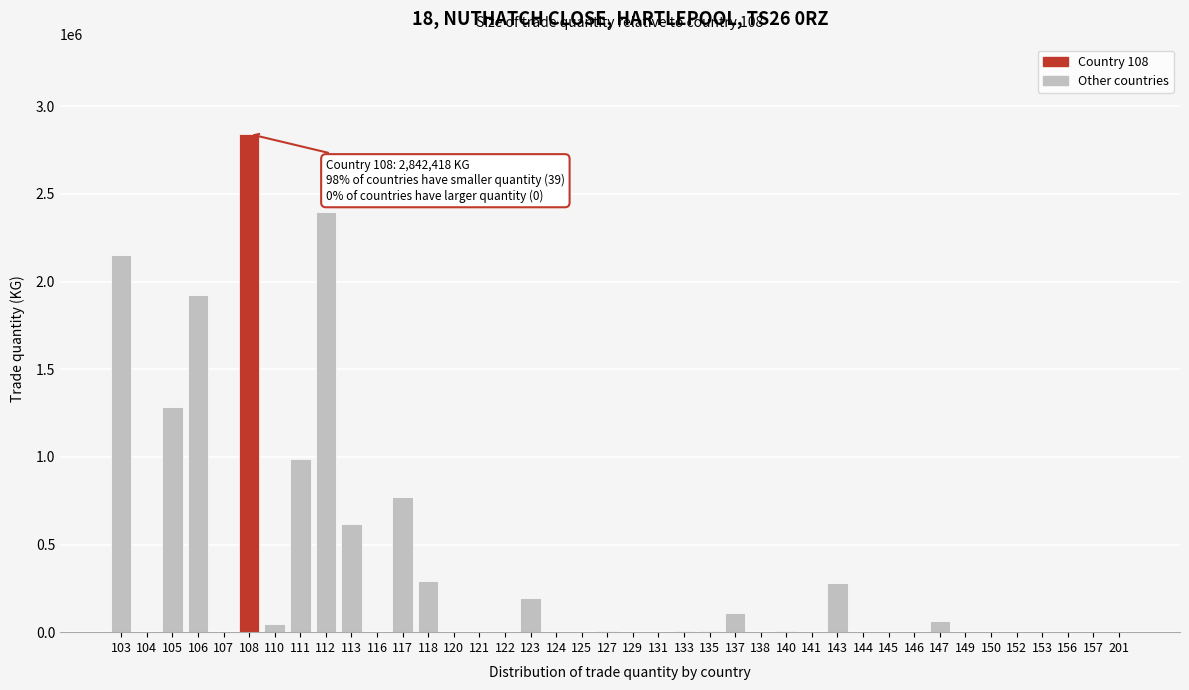

Is it true that the value at 108 is 2842418?

True